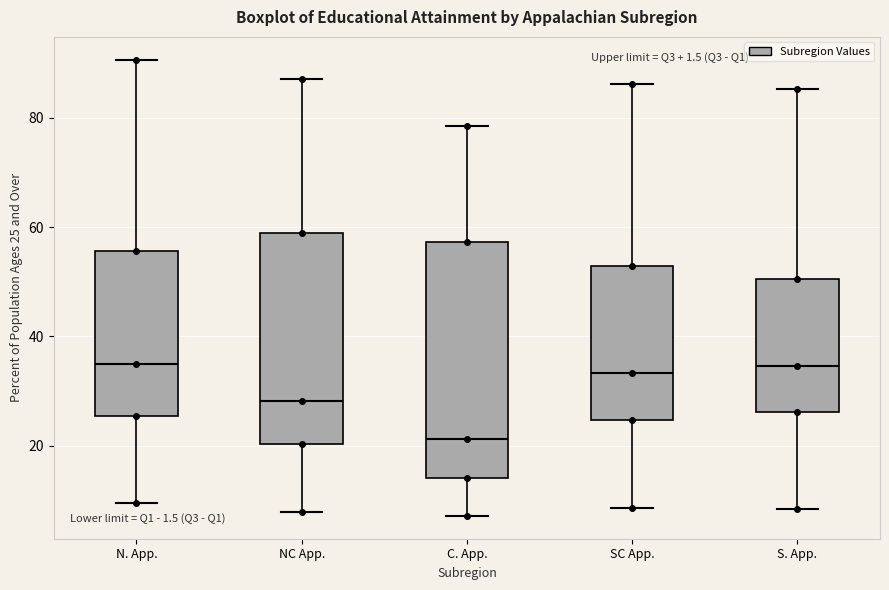

Reading left to right, transcribe this box plot: for each box, give where its median line is, the range the box spans, and where its two whiskers end, as read against the y-axis. The values are not printed on the chart, so give them approximately, as read against the axis.

N. App.: median 36, box 26 to 56, whiskers 10 to 90
NC App.: median 28, box 20 to 58, whiskers 8 to 88
C. App.: median 22, box 14 to 58, whiskers 8 to 78
SC App.: median 34, box 24 to 52, whiskers 8 to 86
S. App.: median 34, box 26 to 50, whiskers 8 to 86